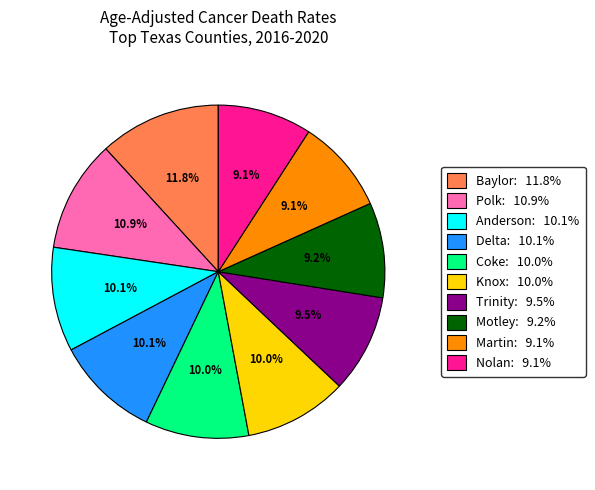

Which category has the biggest portion of the pie?

Baylor: 11.8%